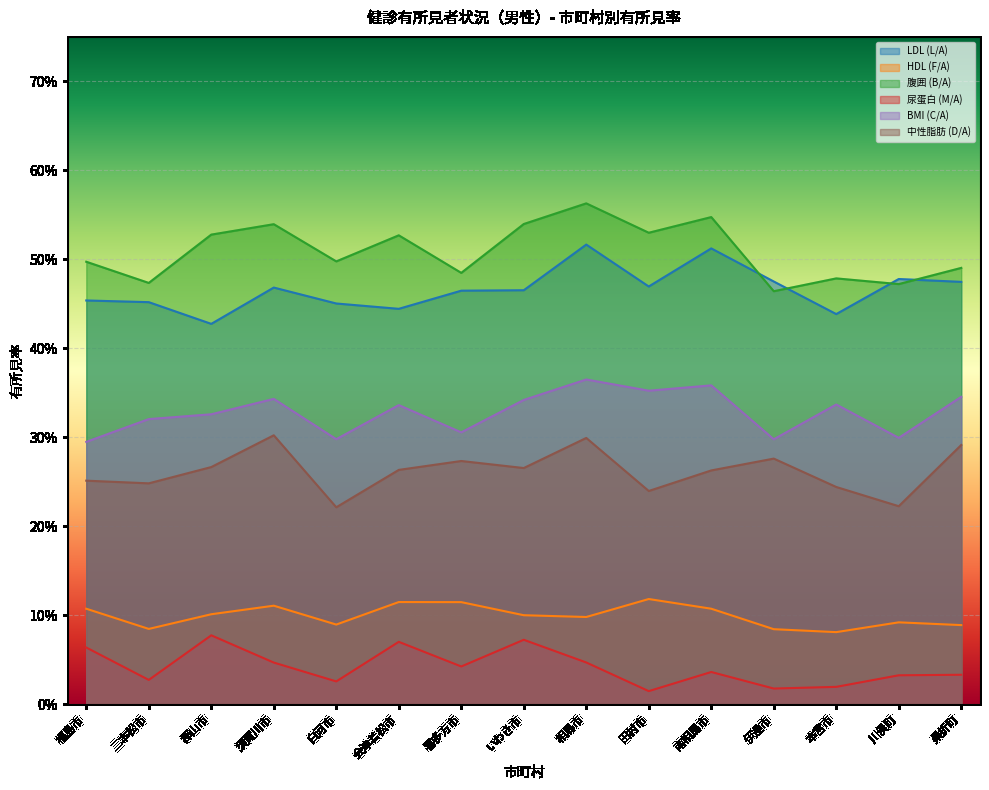

Rank the series by their maximum value, from lowest to highest.

尿蛋白 (M/A), HDL (F/A), 中性脂肪 (D/A), BMI (C/A), LDL (L/A), 腹囲 (B/A)